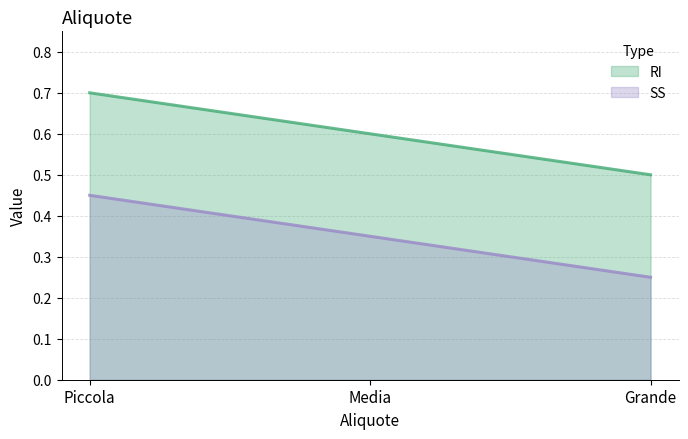

Is it true that SS equals 0.8 at Piccola?

False